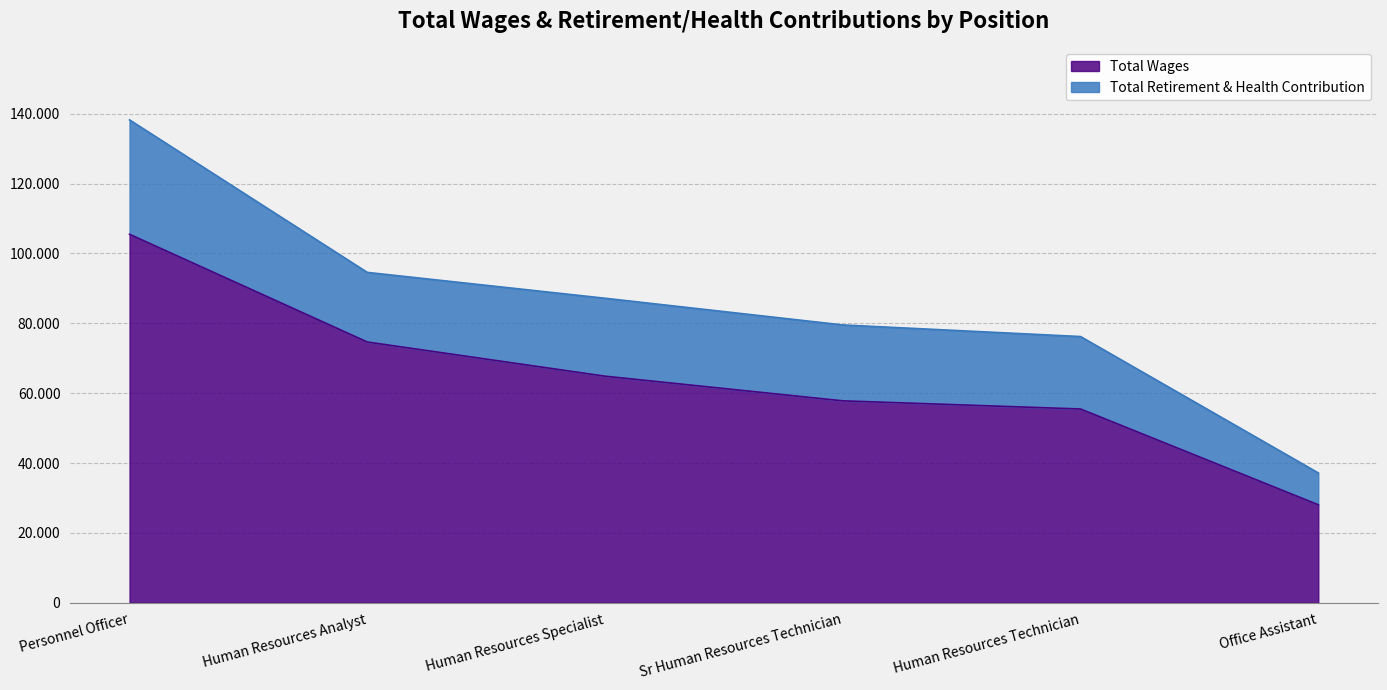

What is the maximum value shown in the chart?

105476